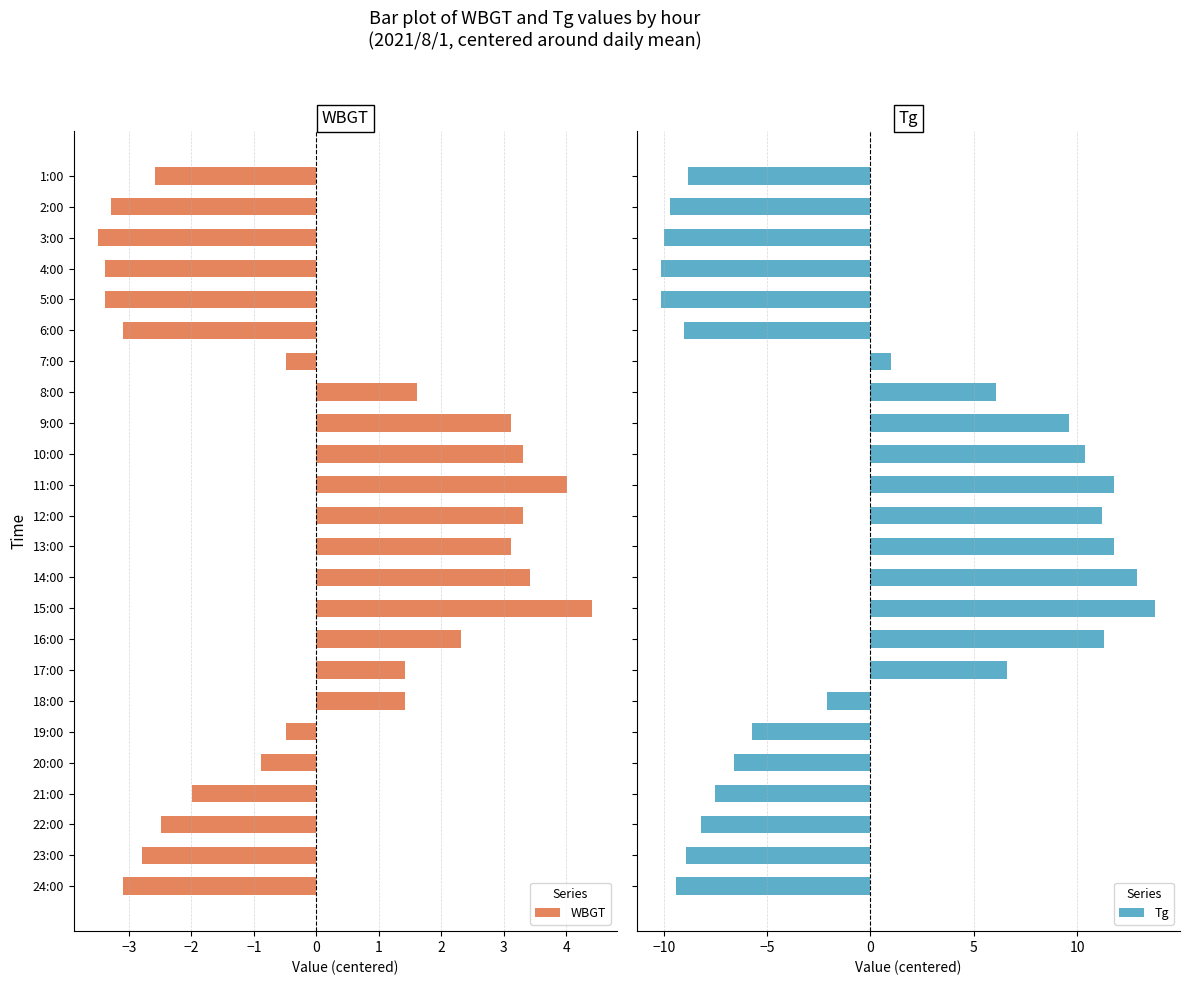

The WBGT series shows 1.2 at 14:00. True or false?

False